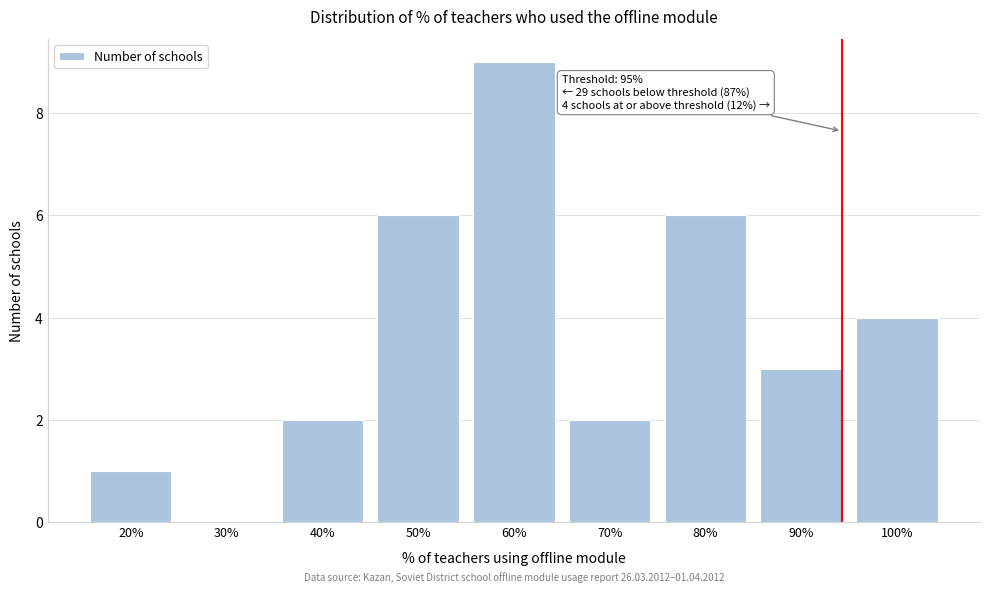

Reading left to right, what are all the values shown in this chart?

20%=1	30%=0	40%=2	50%=6	60%=9	70%=2	80%=6	90%=3	100%=4